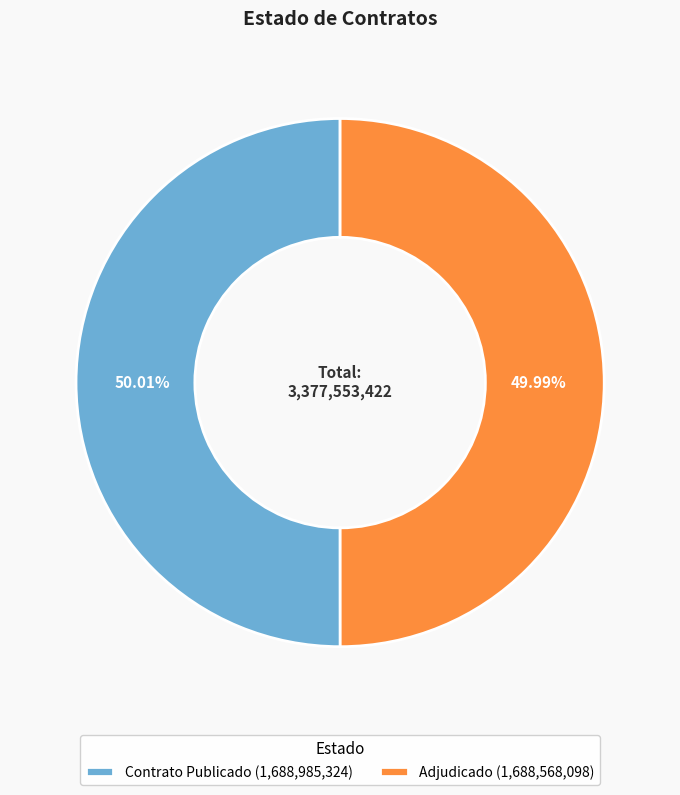

What is the ratio of the value at Contrato Publicado (1,688,985,324) to the value at Adjudicado (1,688,568,098)?

1.0